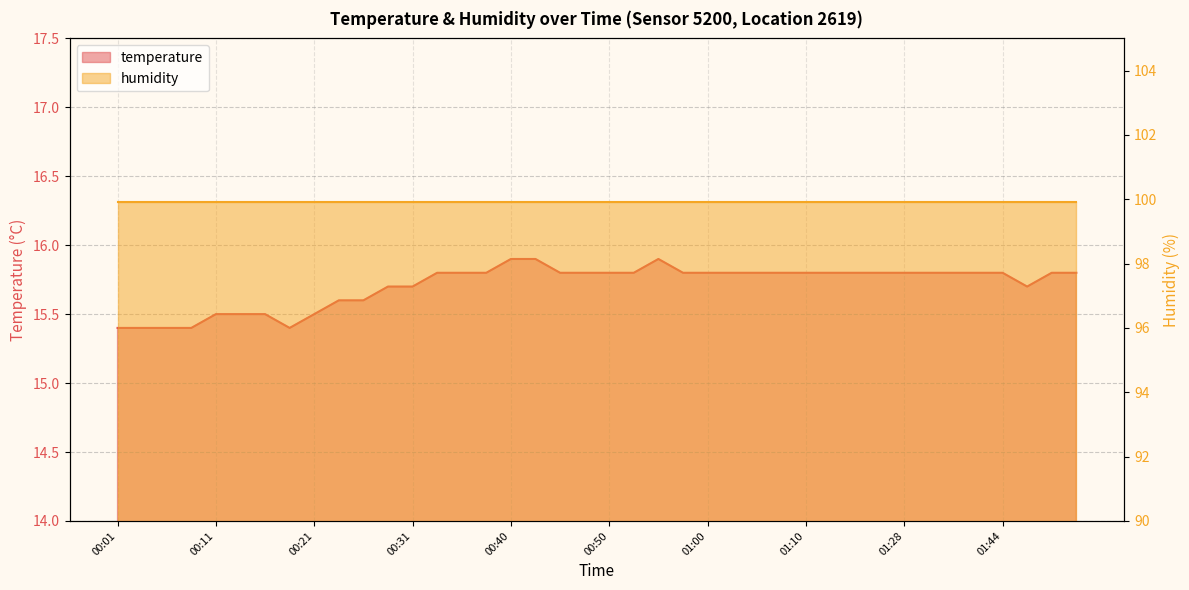

True or false: the data has more than 1 interior local peaks.

False